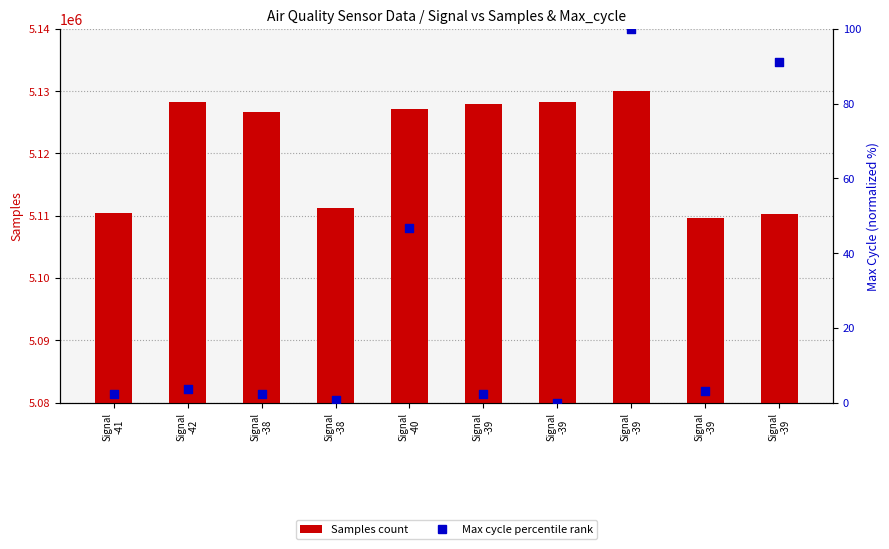

Which series reaches the minimum Y coordinate?

Max_cycle (percentile)